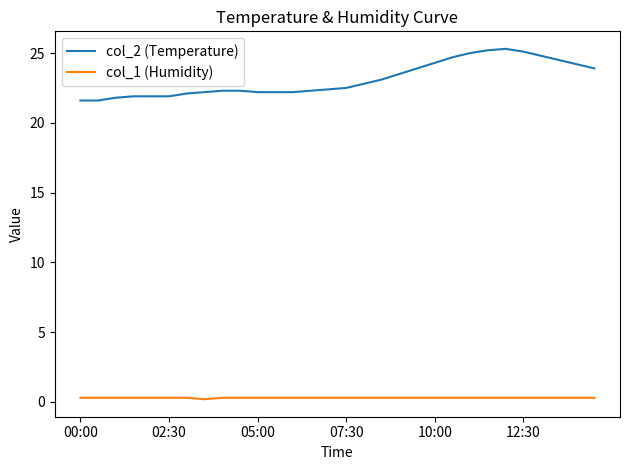

True or false: col_2 (Temperature) and col_1 (Humidity) intersect in this chart.

False